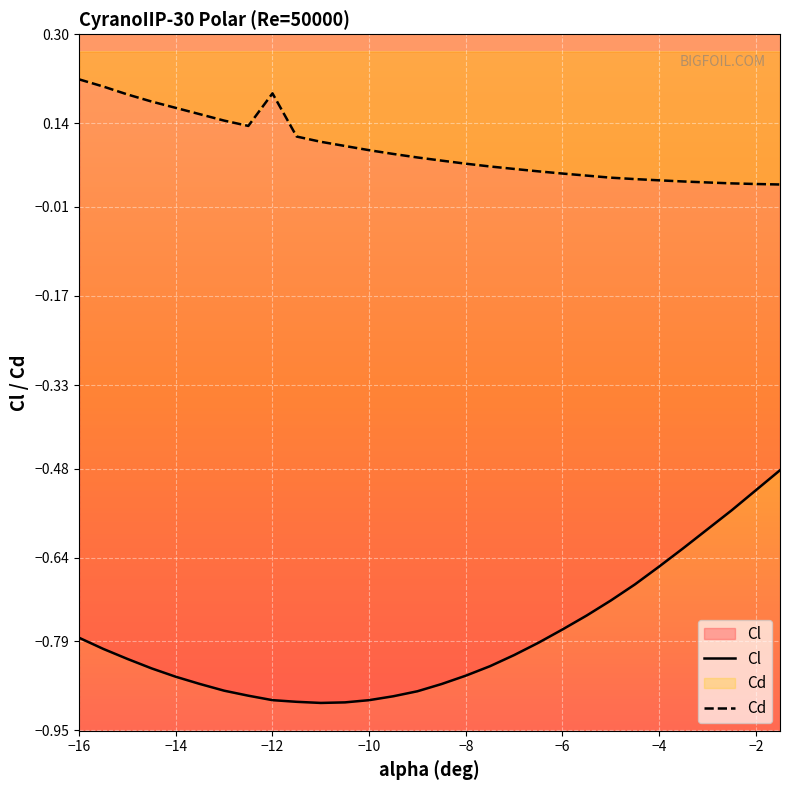

What is the spread (max minus min) of values at −12?

1.1